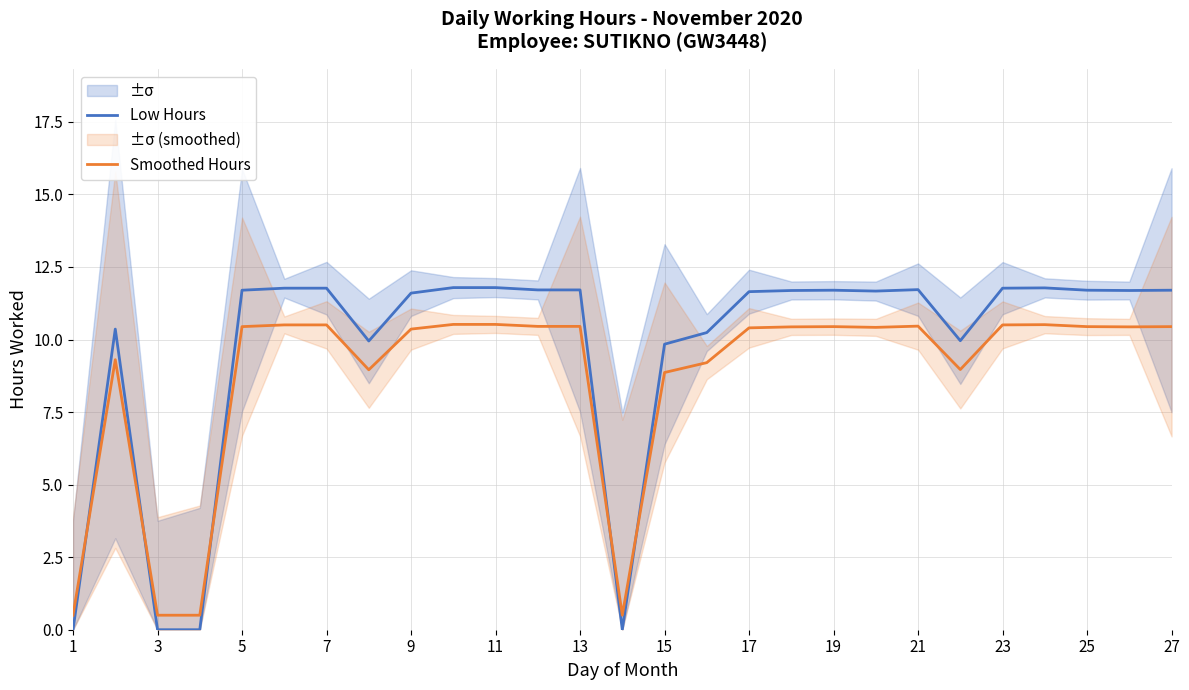

What is the lowest value of the Smoothed Hours series?

0.5